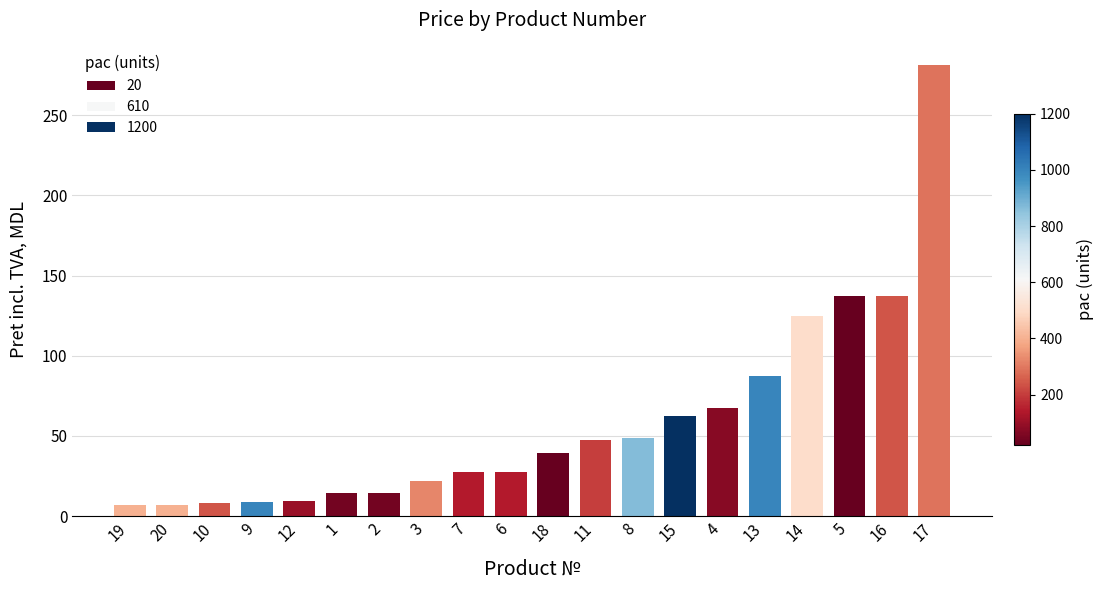

What is the difference between the values at 11 and 1?

33.1